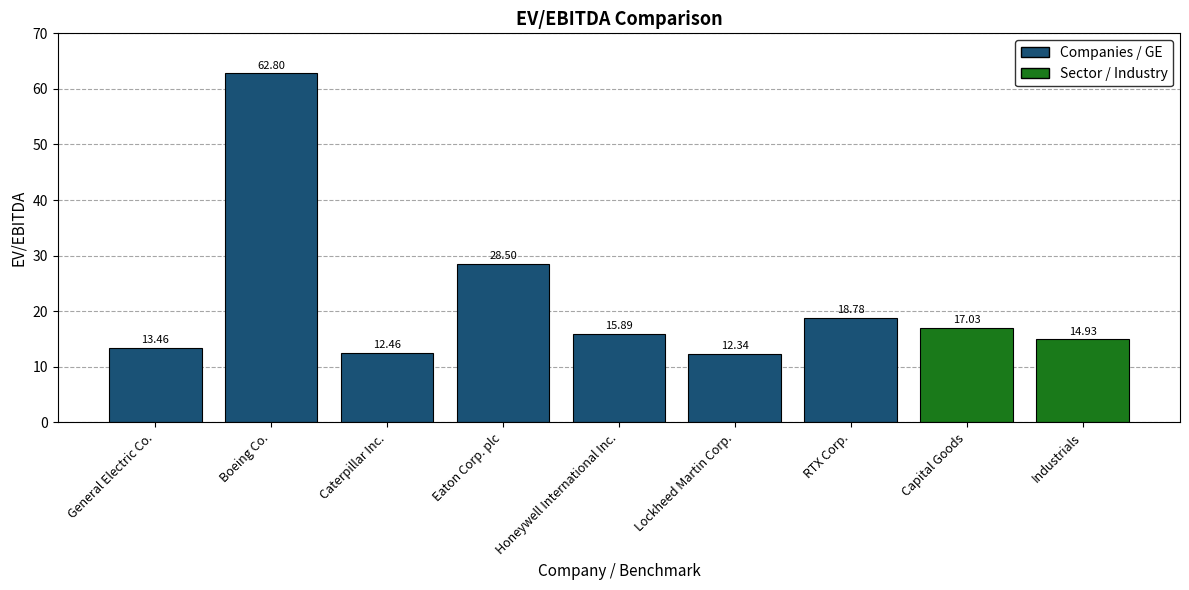

How many bars are there in total?

9